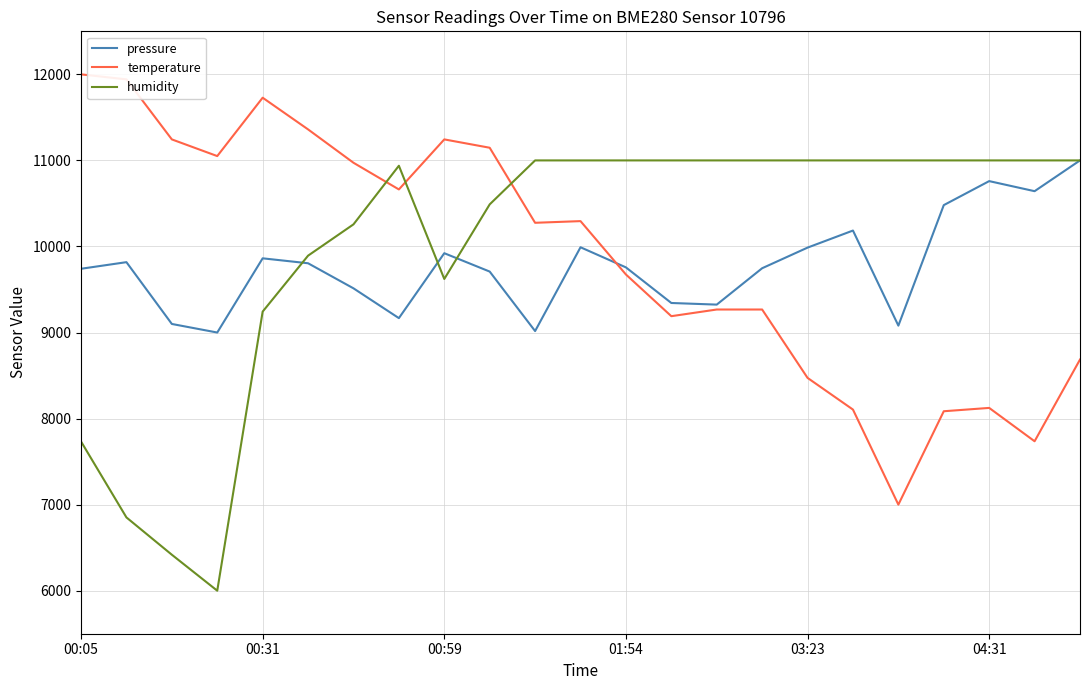

How many intersections are there between temperature and pressure?

1